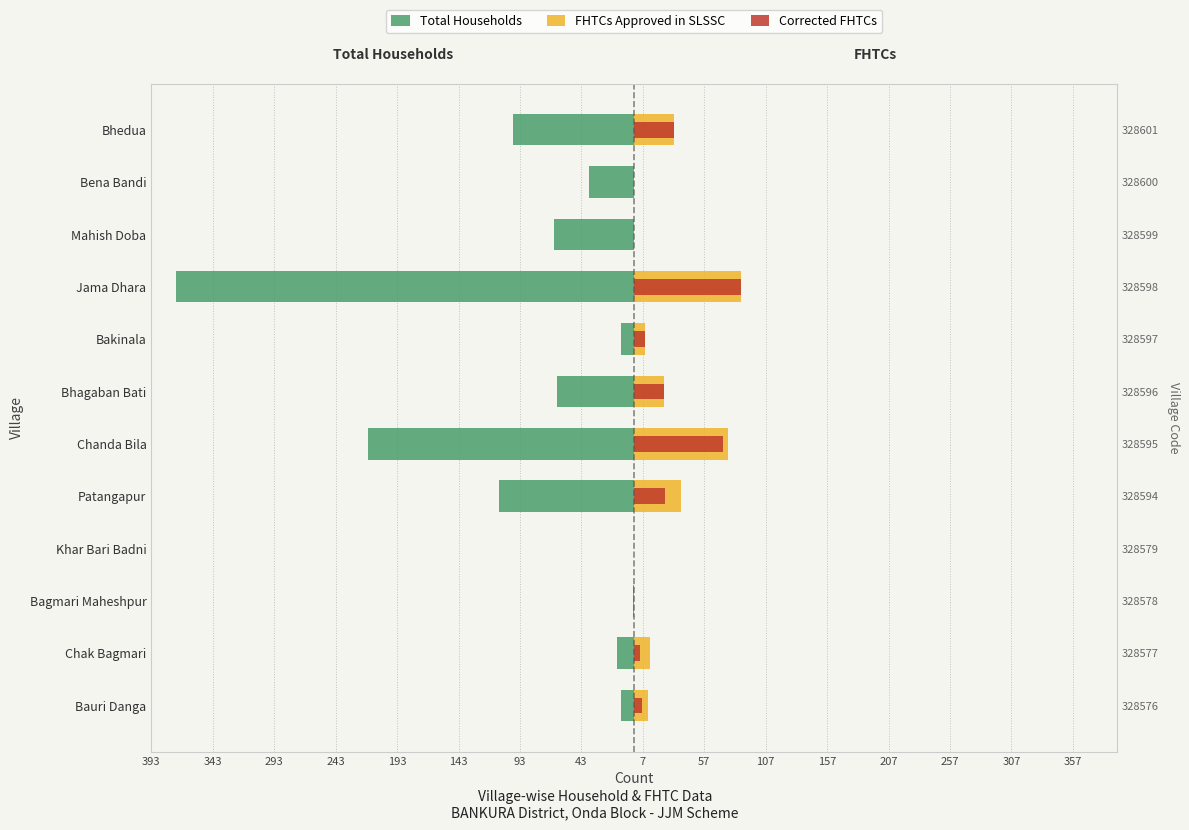

What is the smallest value displayed?

-373